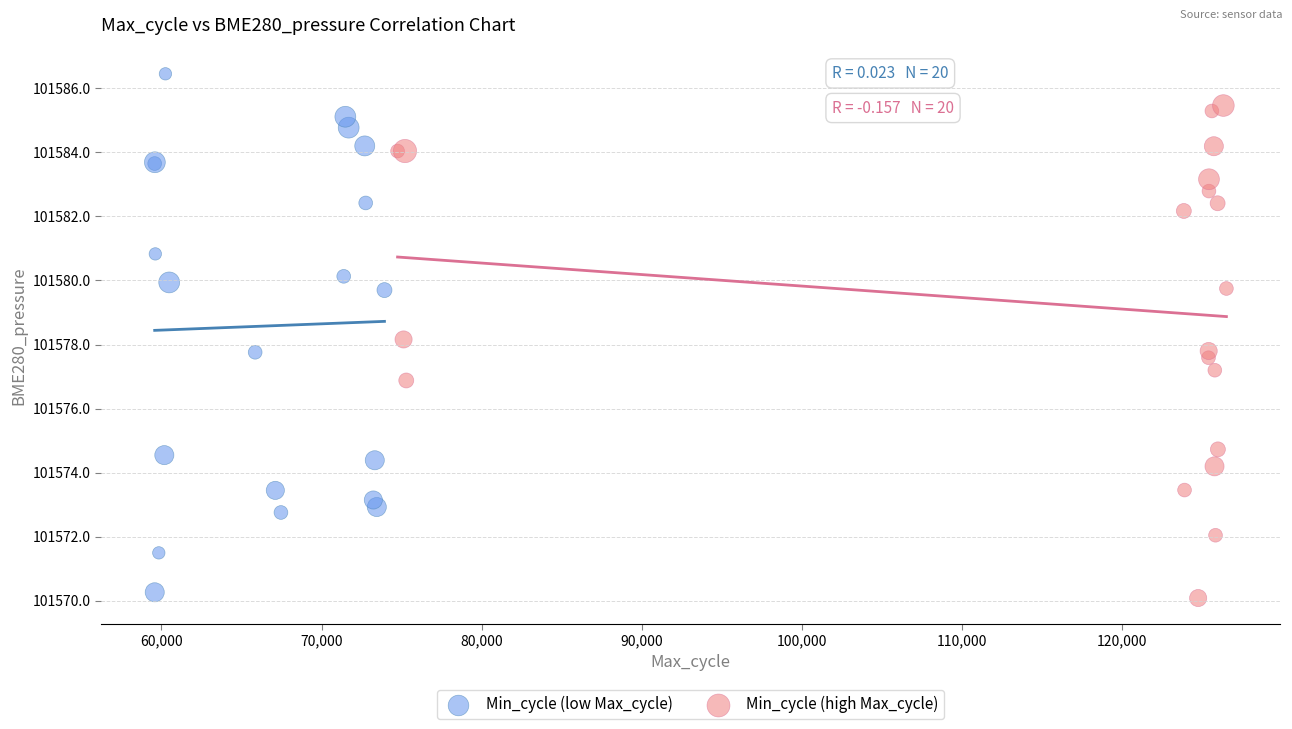

Which series reaches the maximum Y coordinate?

Min_cycle (low Max_cycle)